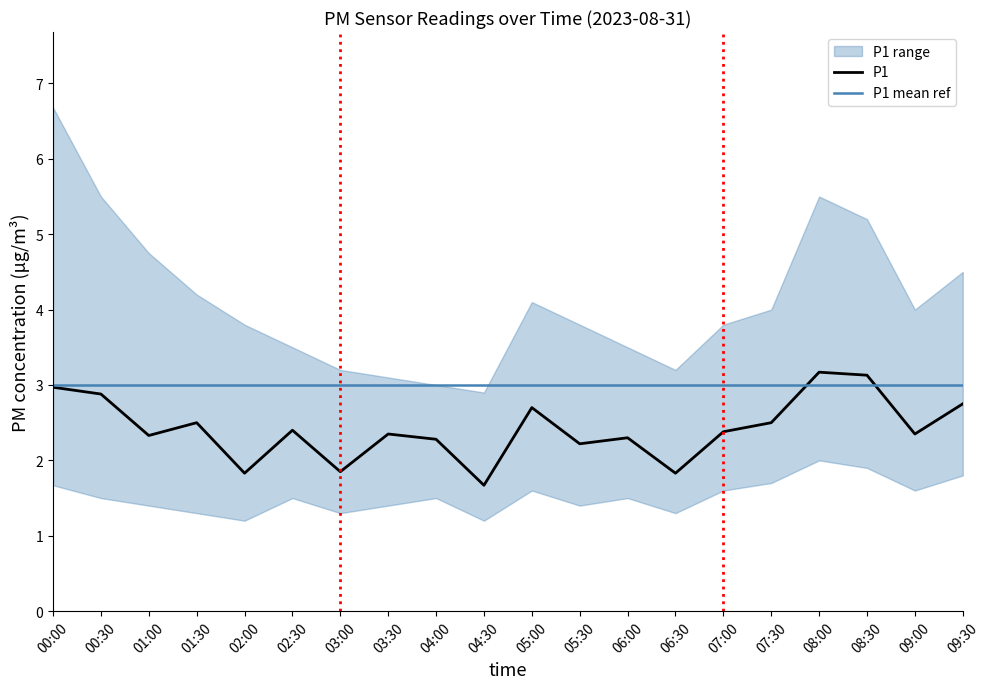

Which series has the largest range (max minus min)?

P1_upper